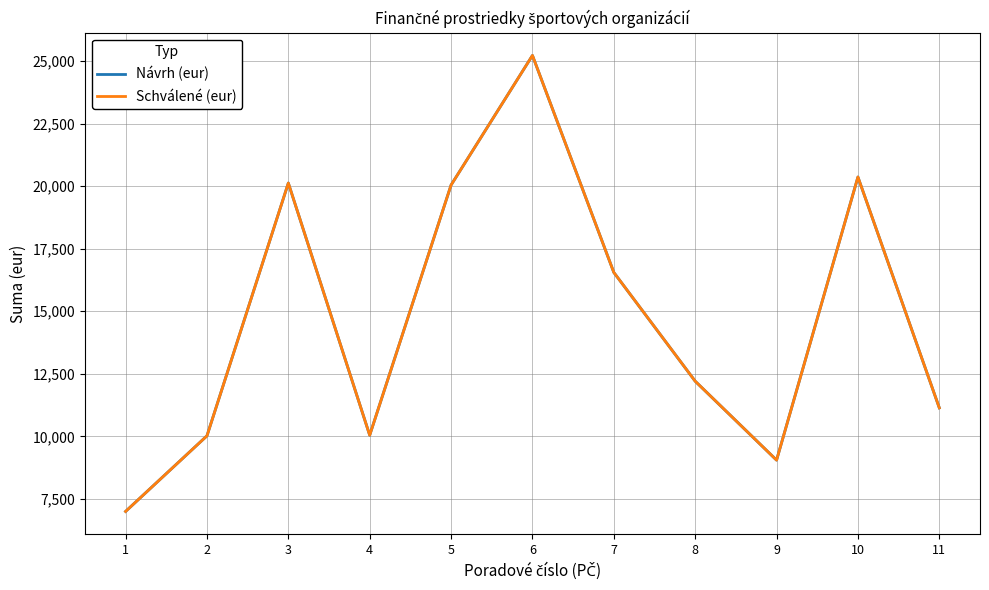

How many lines are shown in the chart?

2